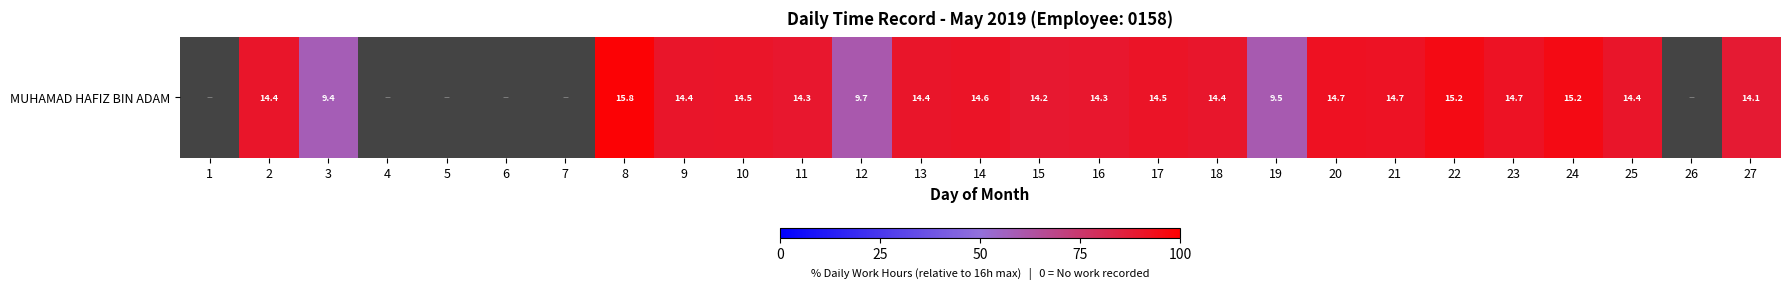

At which label does the data first exceed 91?

8